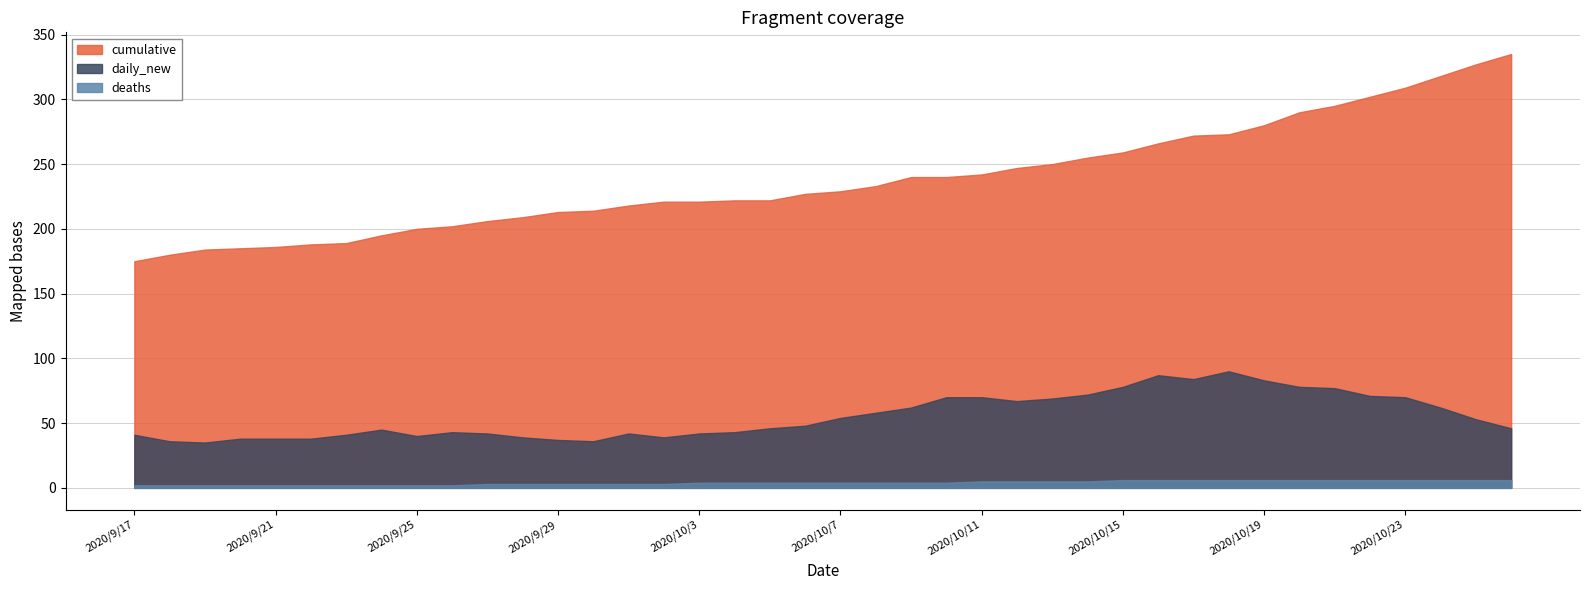

How many data points in deaths are less than 4?

16